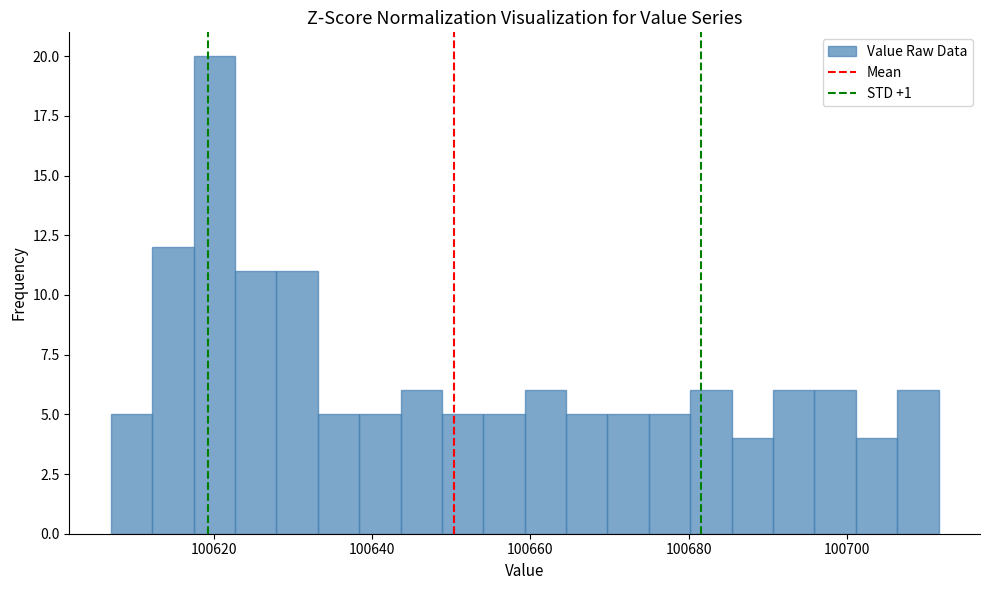

Around what value on the x-axis is the tallest bar? Give the approximate position of its centre, as read against the axis.

100620